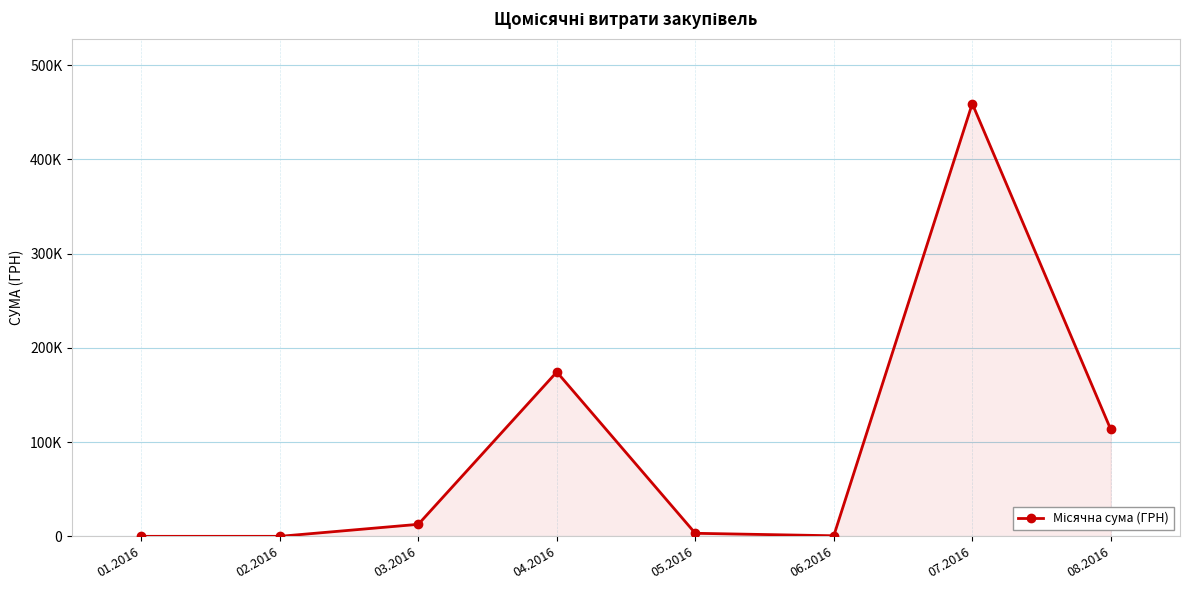

What is the difference between the values at 02.2016 and 06.2016?

600.0